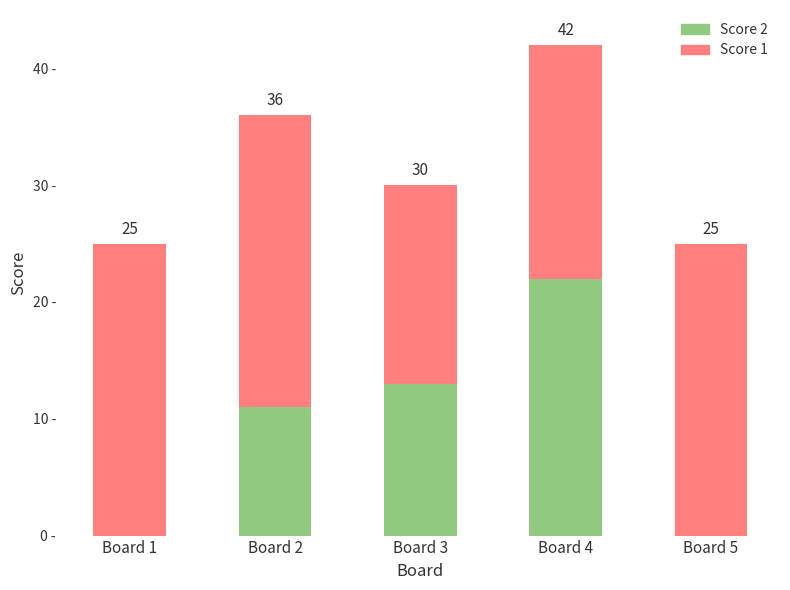

The value of Score 1 at Board 1 is 44. True or false?

False